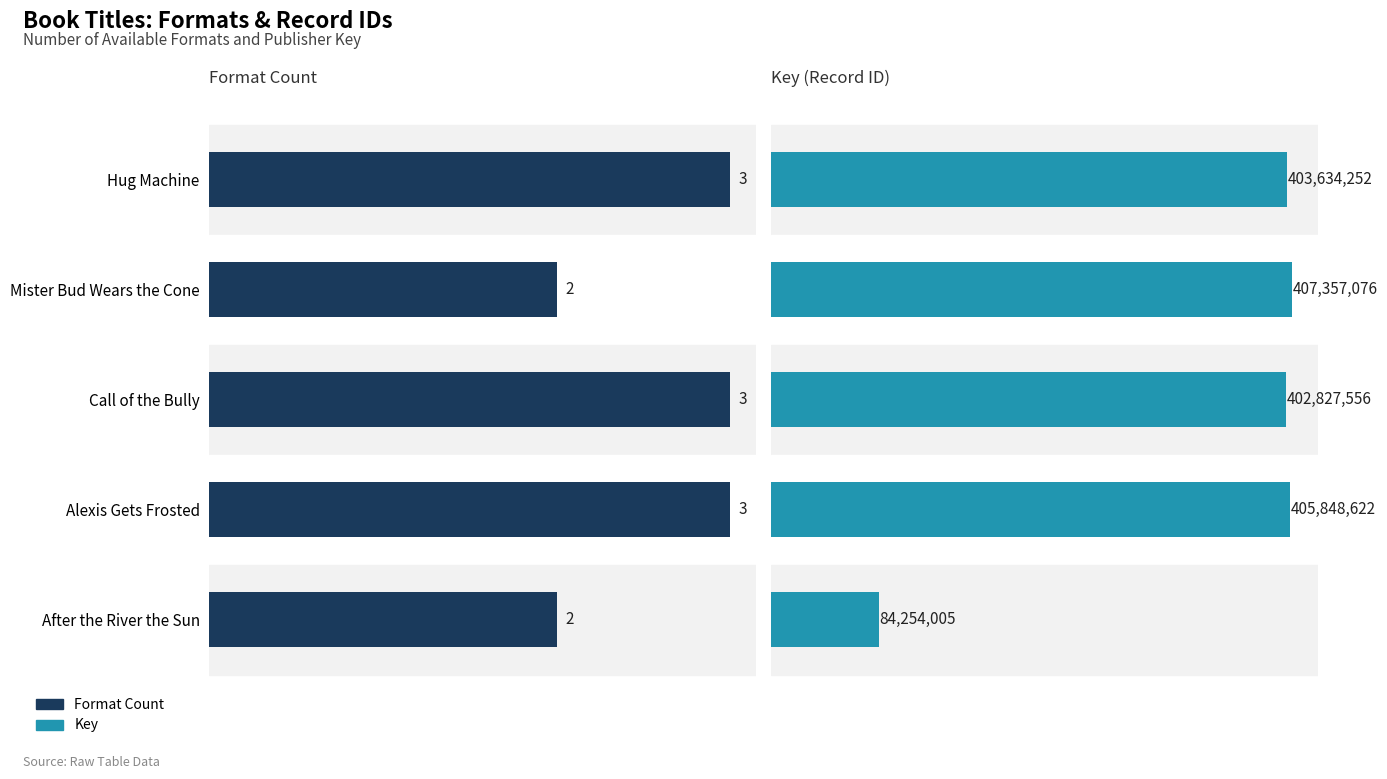

What is the value of the Format Count bar at the 5th from the left?

2